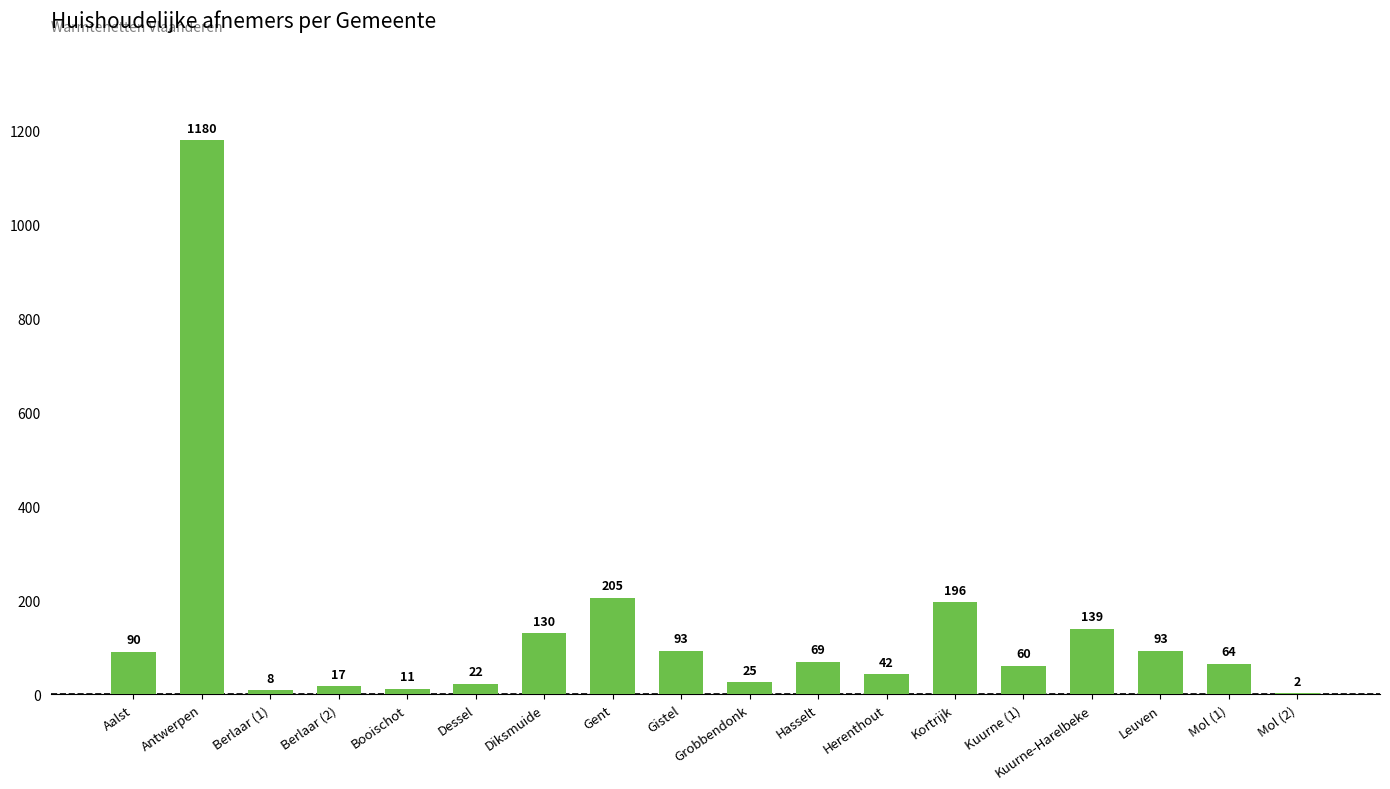

What is the maximum value shown in the chart?

1180